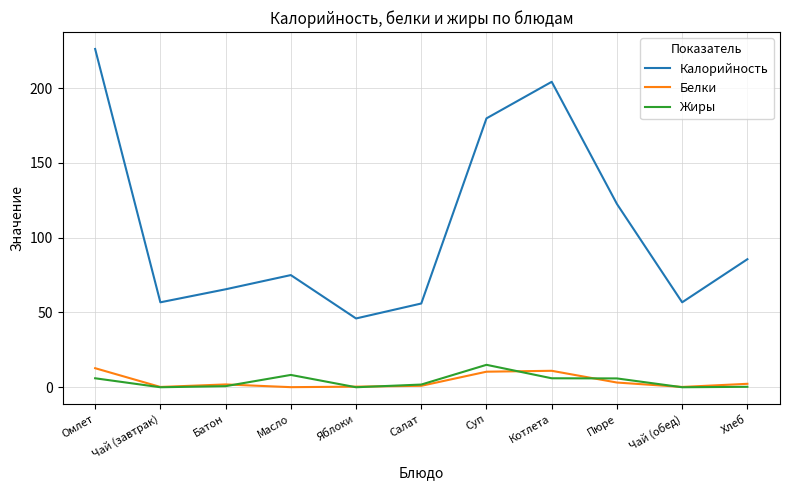

In Белки, how many points are lower than both neighbors (excluding endpoints)?

3